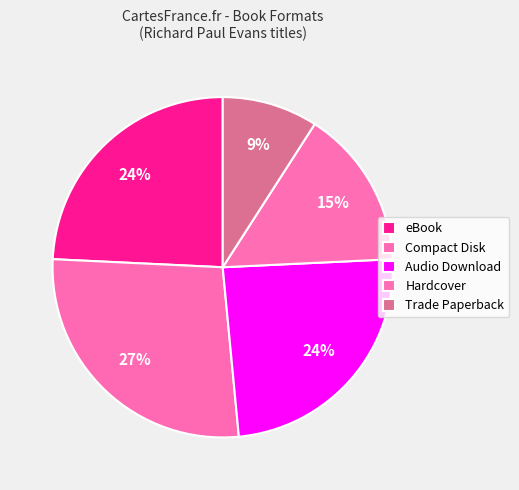

How many slices are in this pie chart?

5